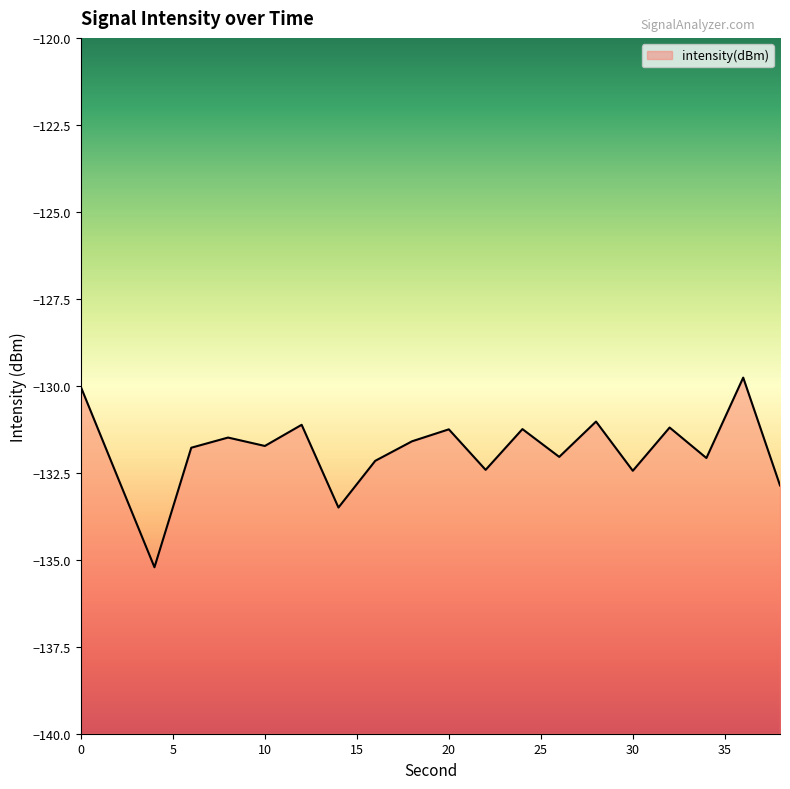

What is the change in value from 4 to 18?

+3.6